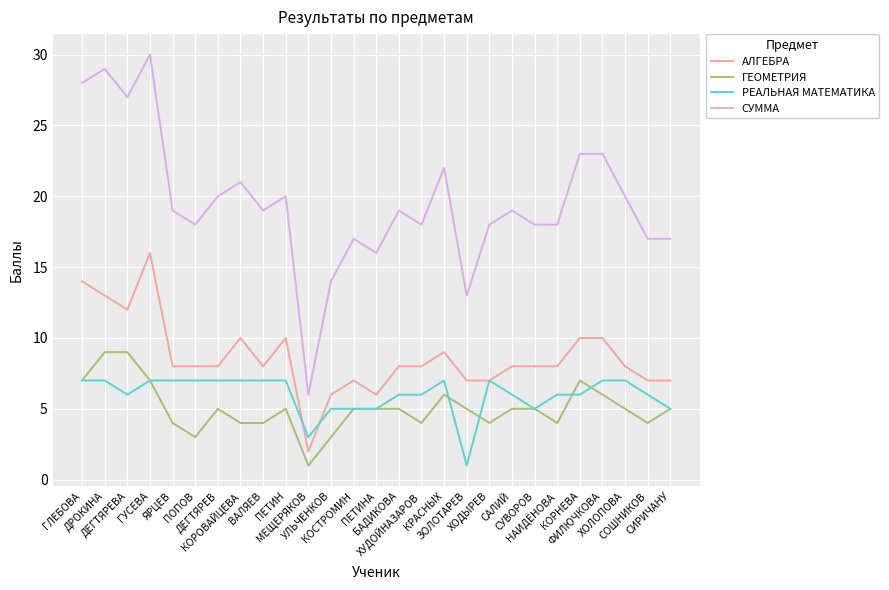

True or false: АЛГЕБРА has more than 0 interior local peaks.

True